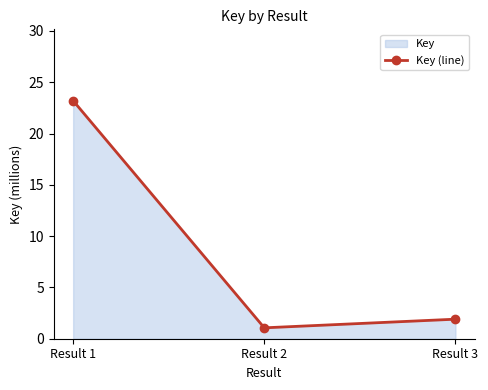

The value at Result 1 is 39.2. True or false?

False